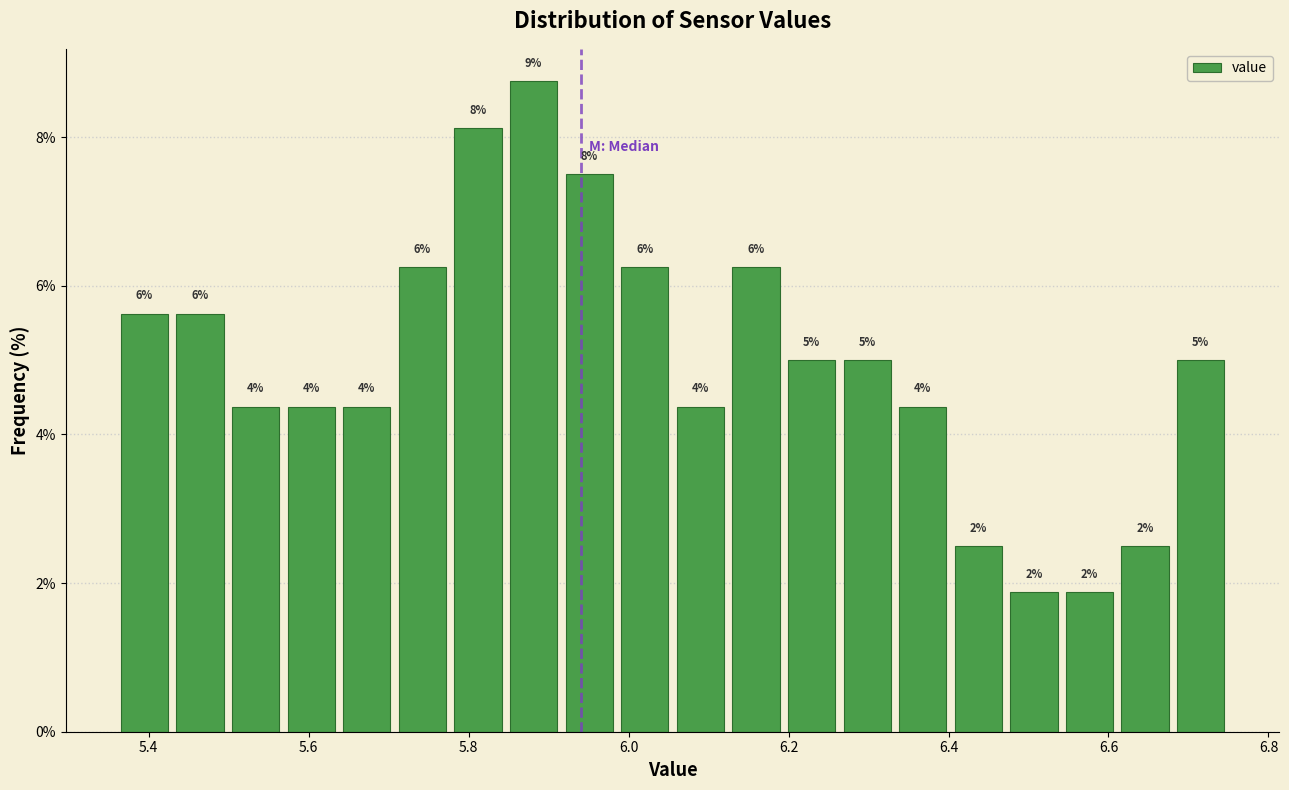

Around what value on the x-axis is the tallest bar? Give the approximate position of its centre, as read against the axis.

5.88